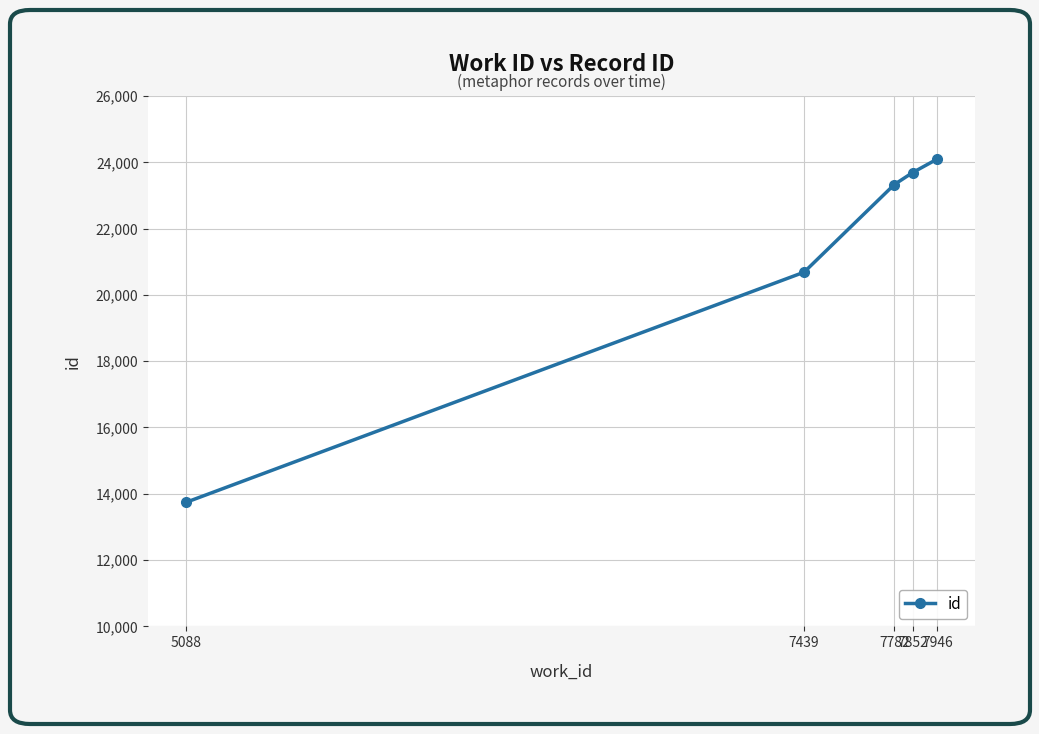

Which label corresponds to the smallest value in the chart?

5088